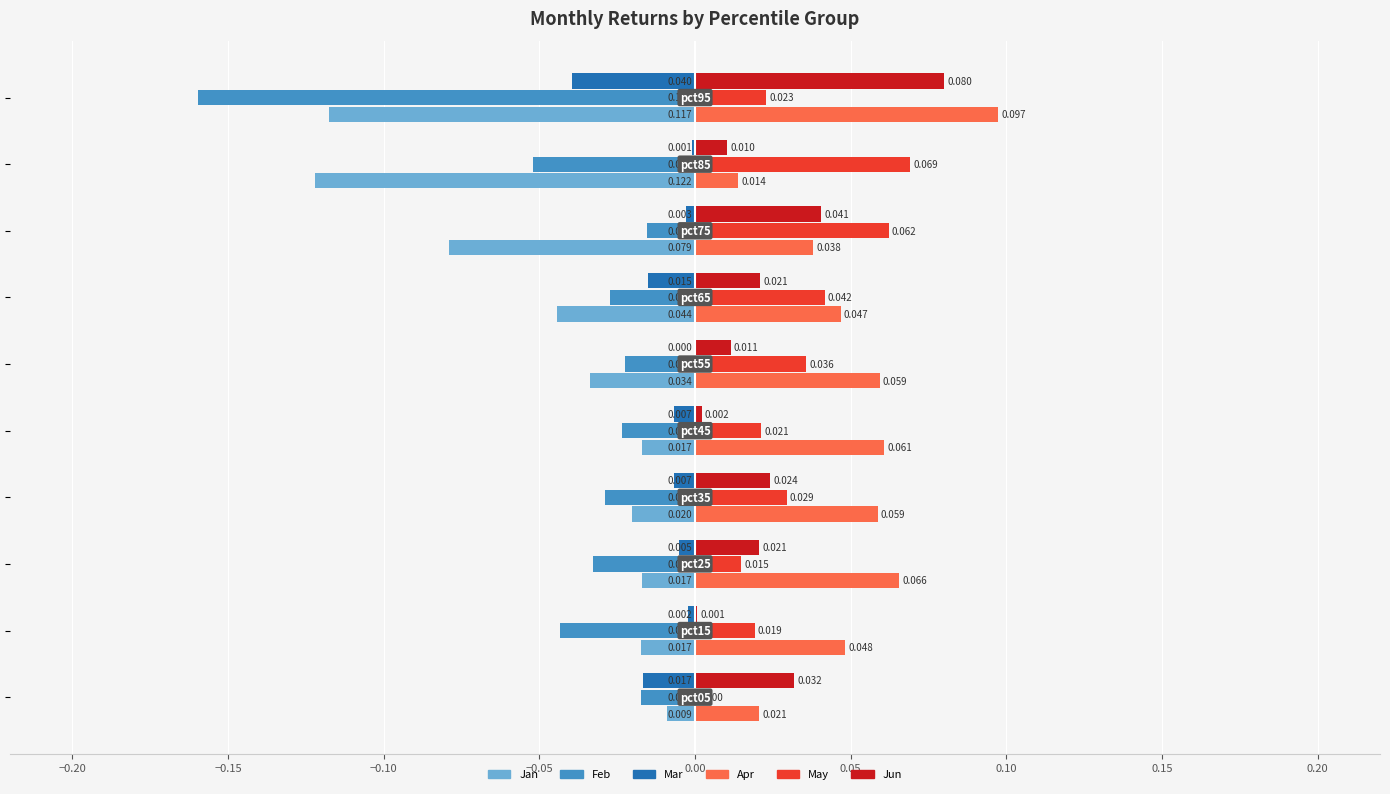

Which series has the largest total across all categories?

Apr